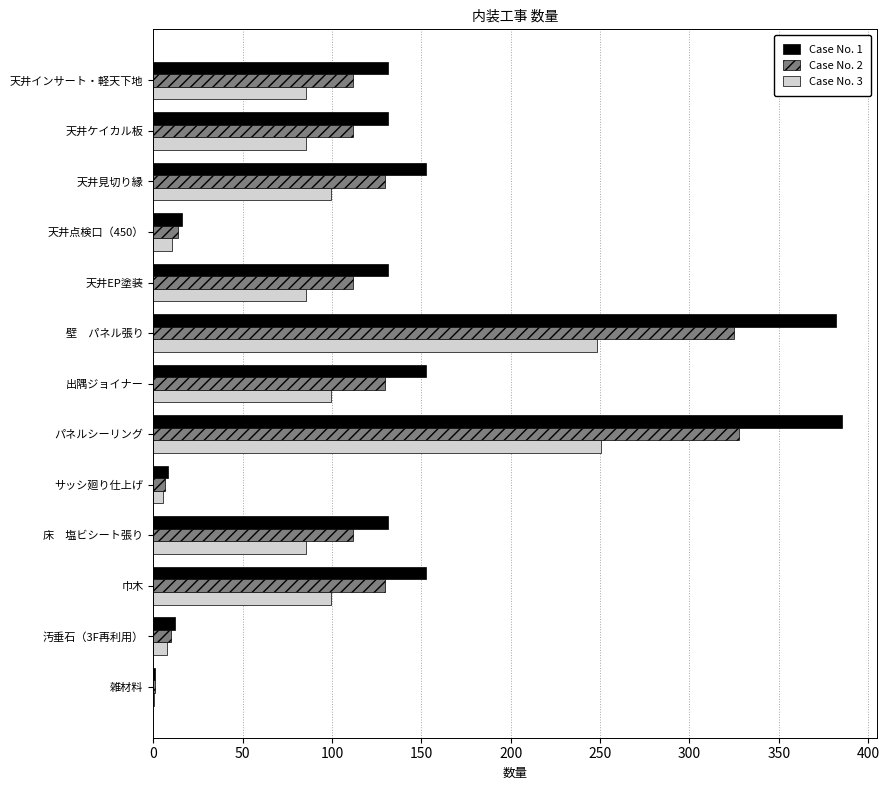

Which series has the largest total across all categories?

Case No. 1